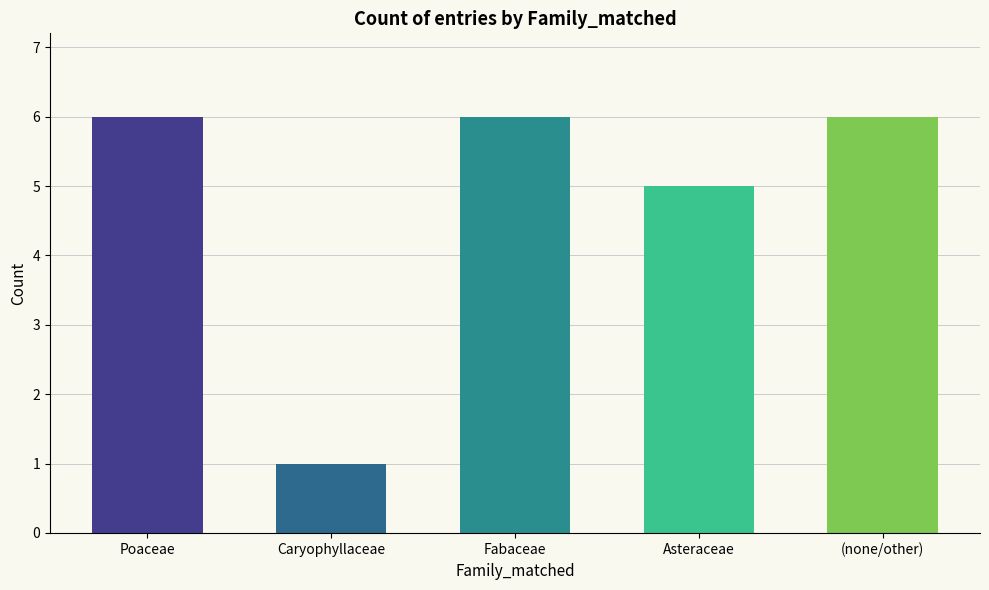

What position from the left is Asteraceae?

4